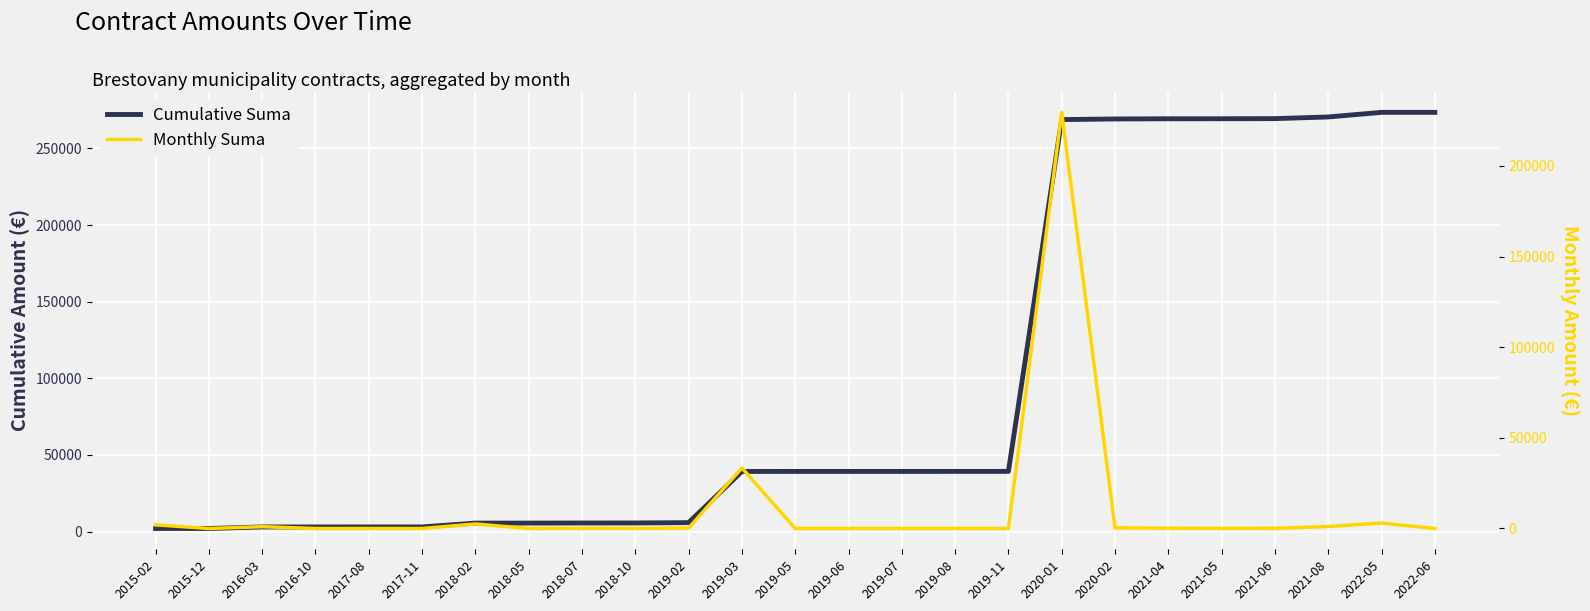

What is the sum of the Cumulative Suma values at 2019-02 and 2021-04?

275146.6